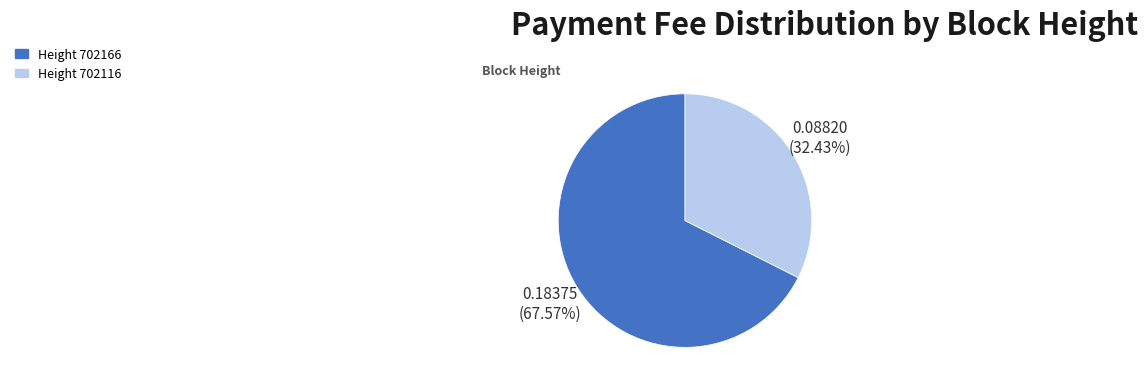

Is there any slice that represents more than half of the pie?

Yes